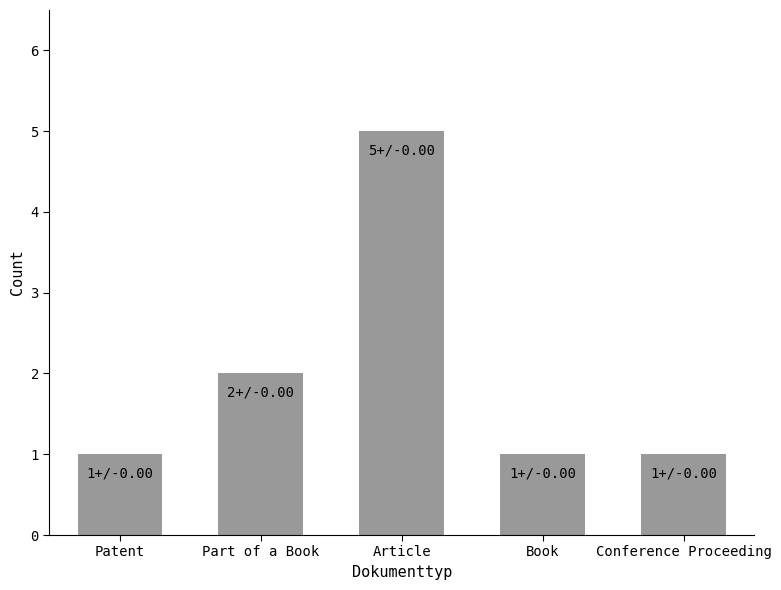

Between Part of a Book and Conference Proceeding, which is larger?

Part of a Book